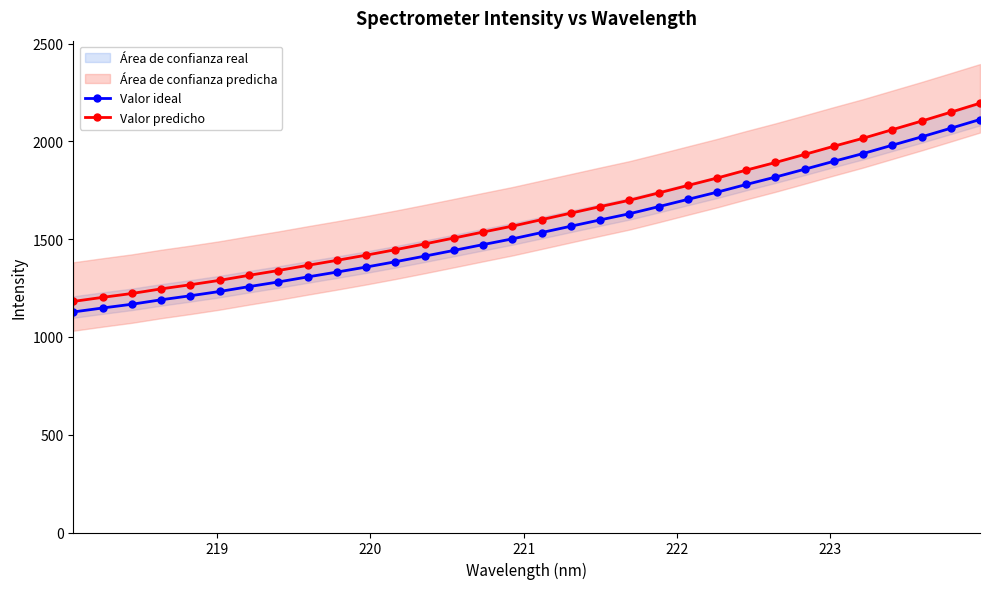

How many values in the Valor predicho series are below 1599?

16